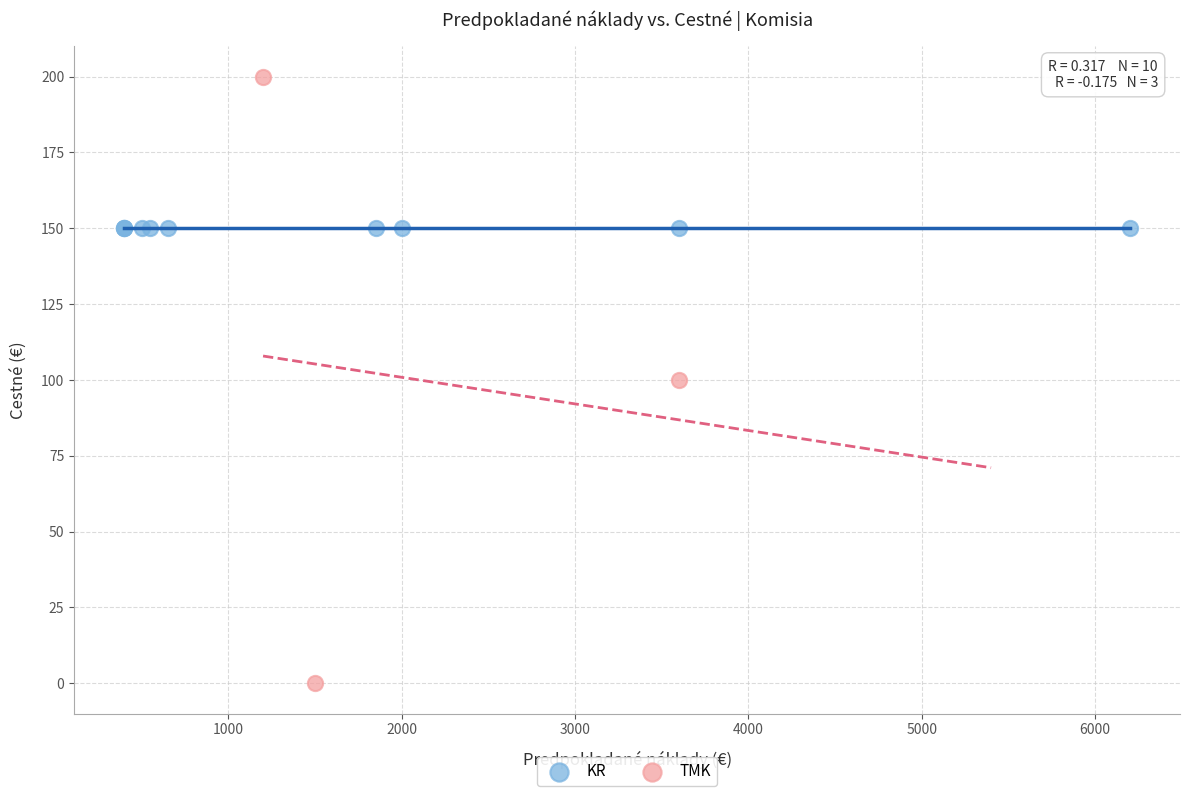

Which series contains the lowest Y value?

TMK